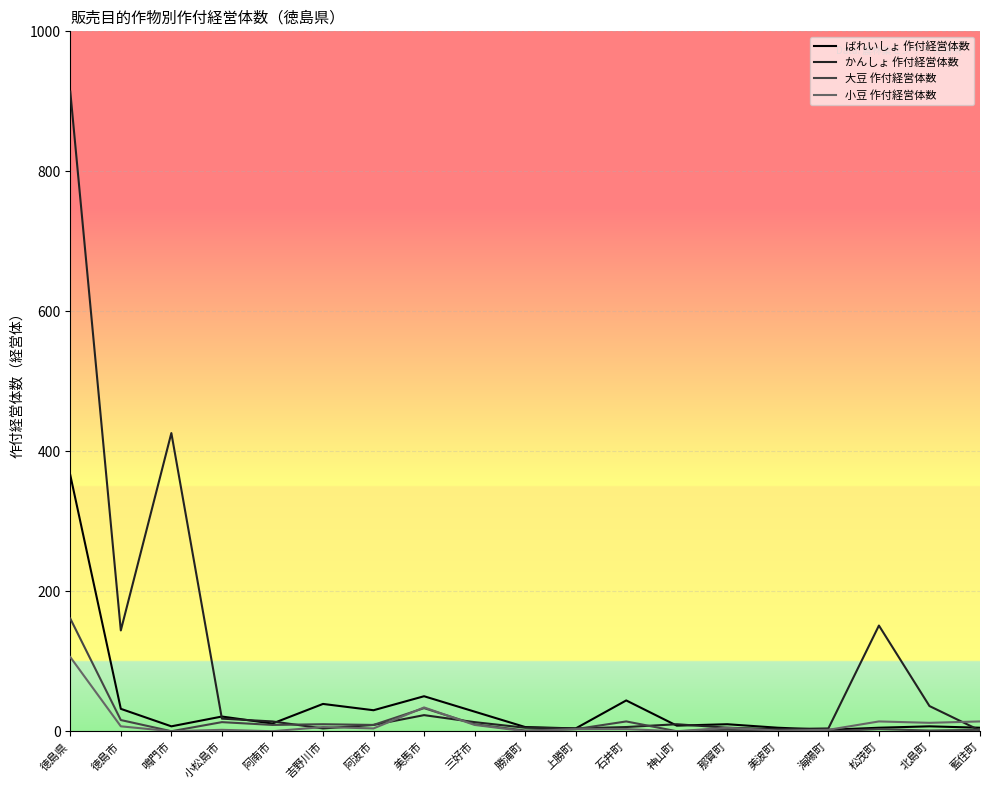

At which label is かんしょ 作付経営体数 closest to 457?

鳴門市